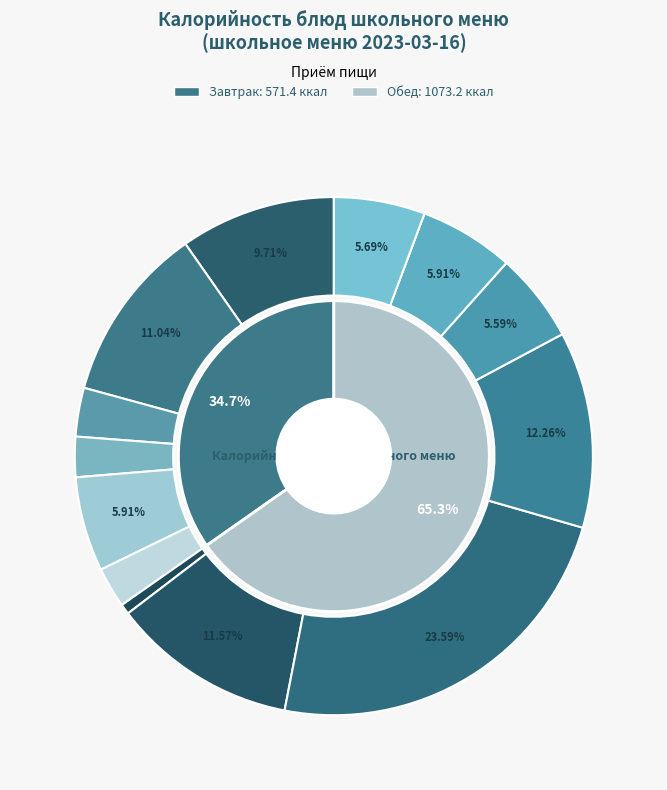

Rank the categories by value from lowest to highest.

овощи соленые, Фрукты свежие, Хлеб Бородинский (завтрак), чай с сахаром и лимоном, сок фруктовый, Хлеб Бородинский (обед), Хлеб обогащенный (завтрак), Хлеб обогащенный (обед), котлета рыбная, картофельное пюре, Суп картофельный с горохом, макаронные изделия отварные, Котлеты рубленные из птицы